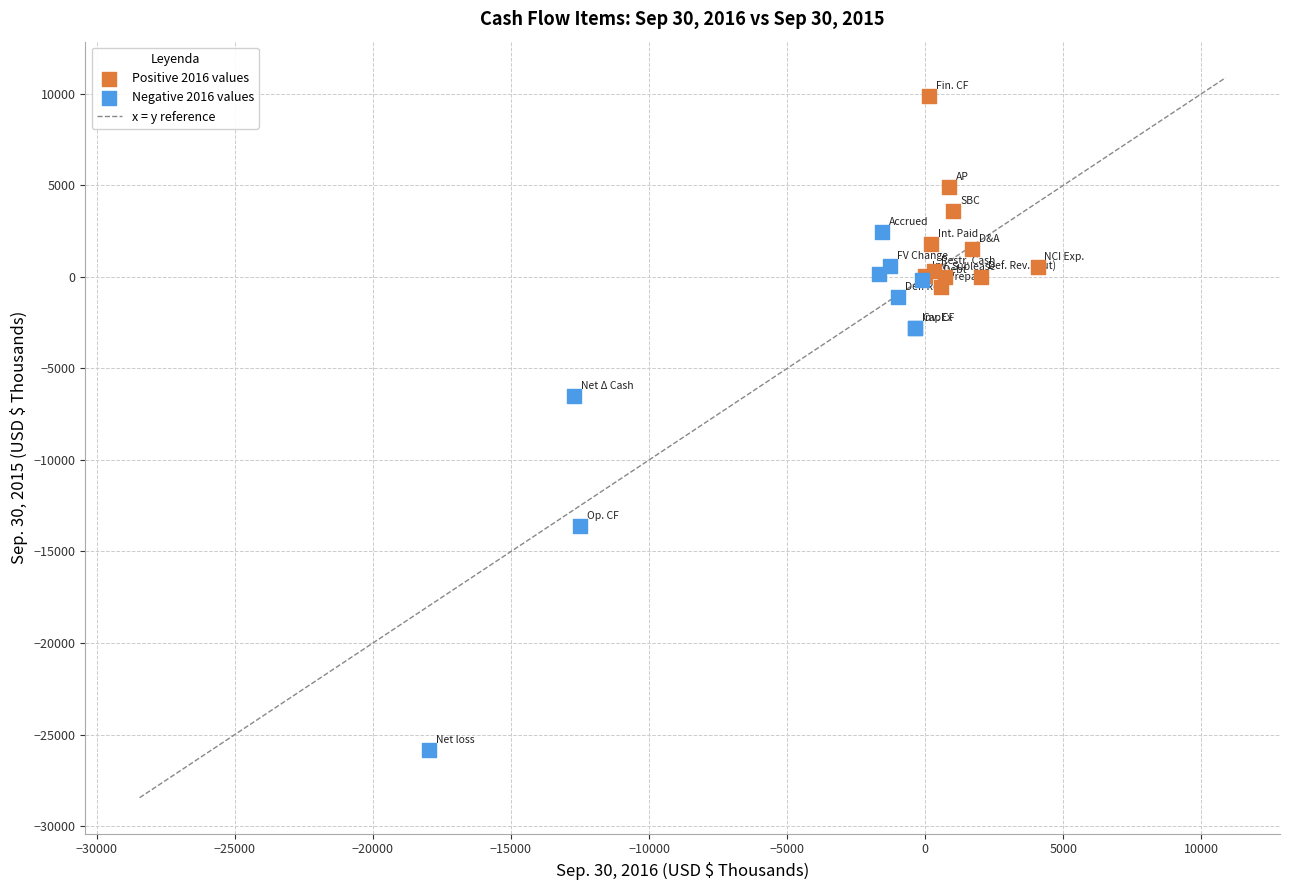

Which series has the largest Y range (max minus min)?

Negative 2016 values